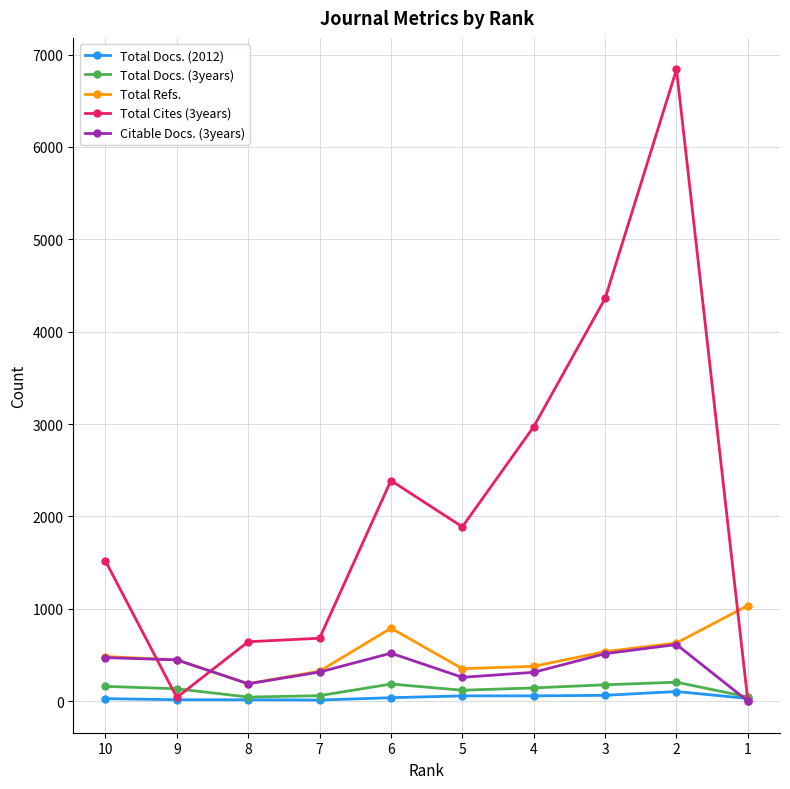

Count the number of categories in the chart.

10